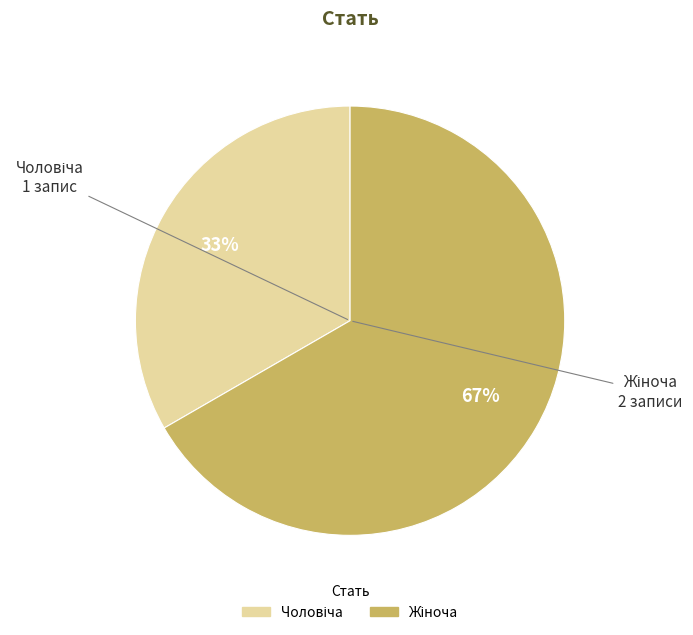

To the nearest percent, what is the average slice percentage?

50%